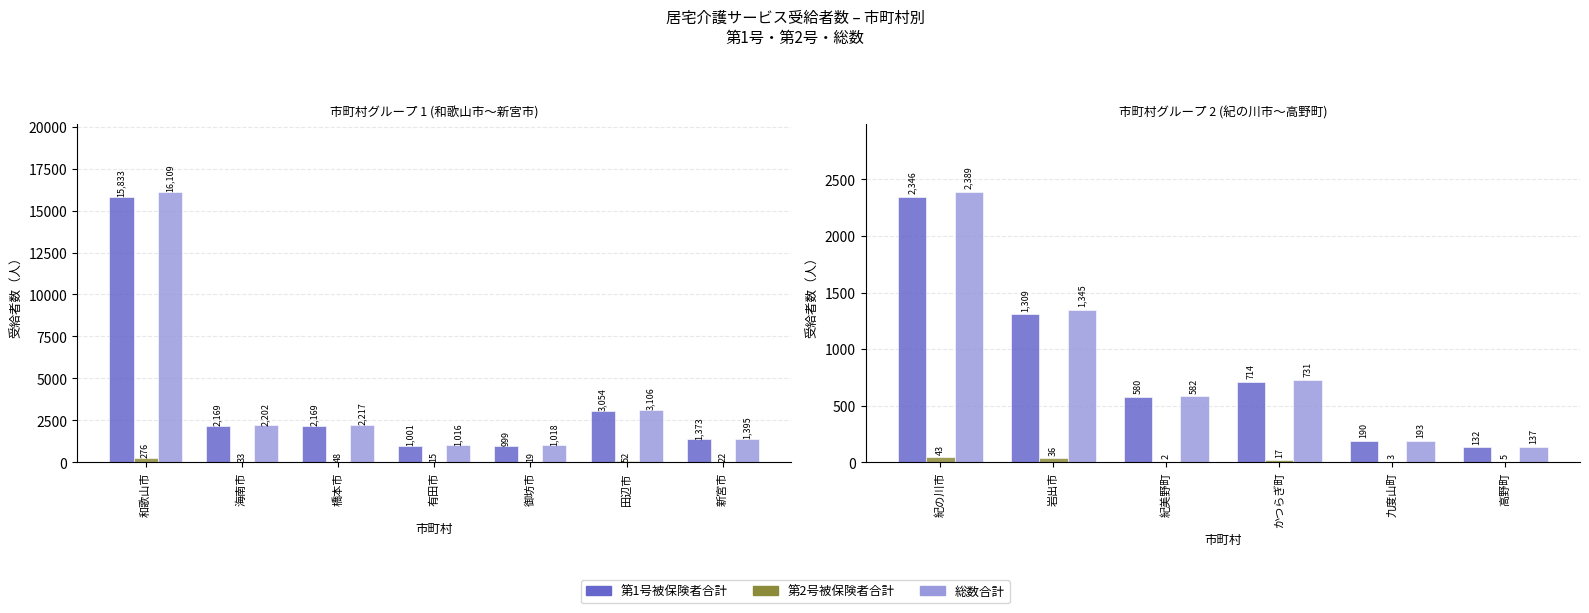

What is the value of the 第2号被保険者合計 bar at the 5th from the left?

3